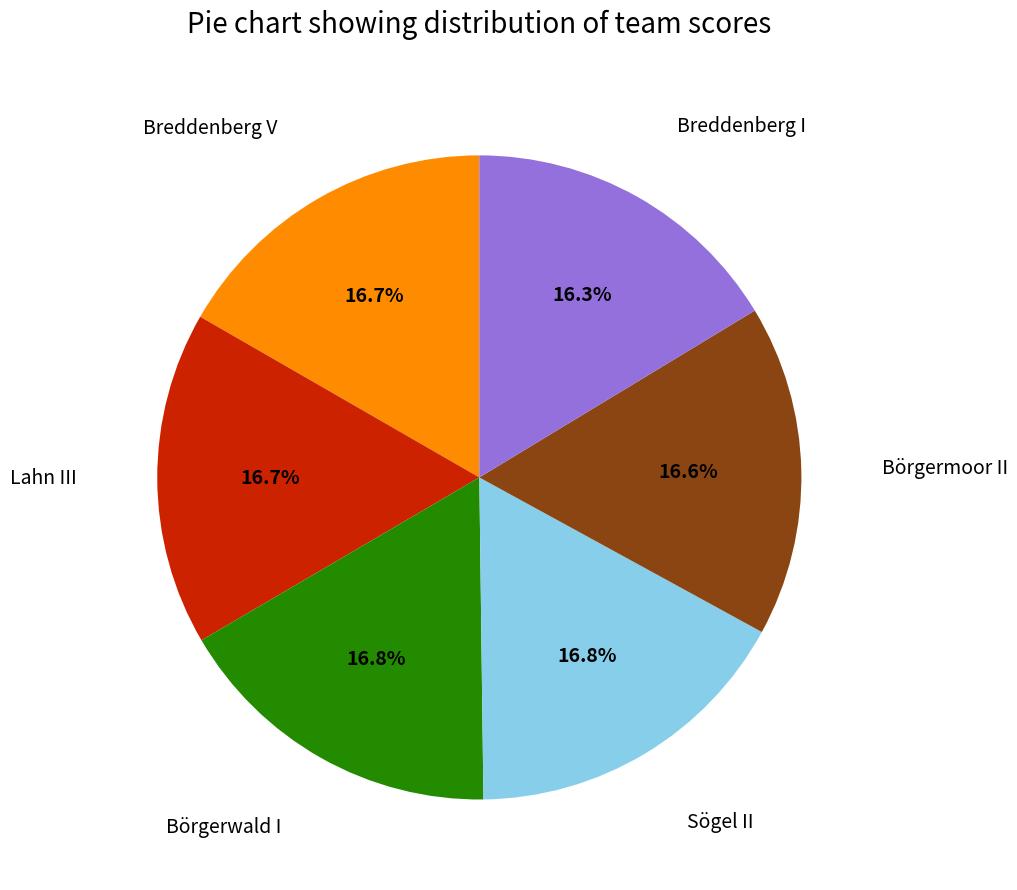

Does any single category account for the majority?

No